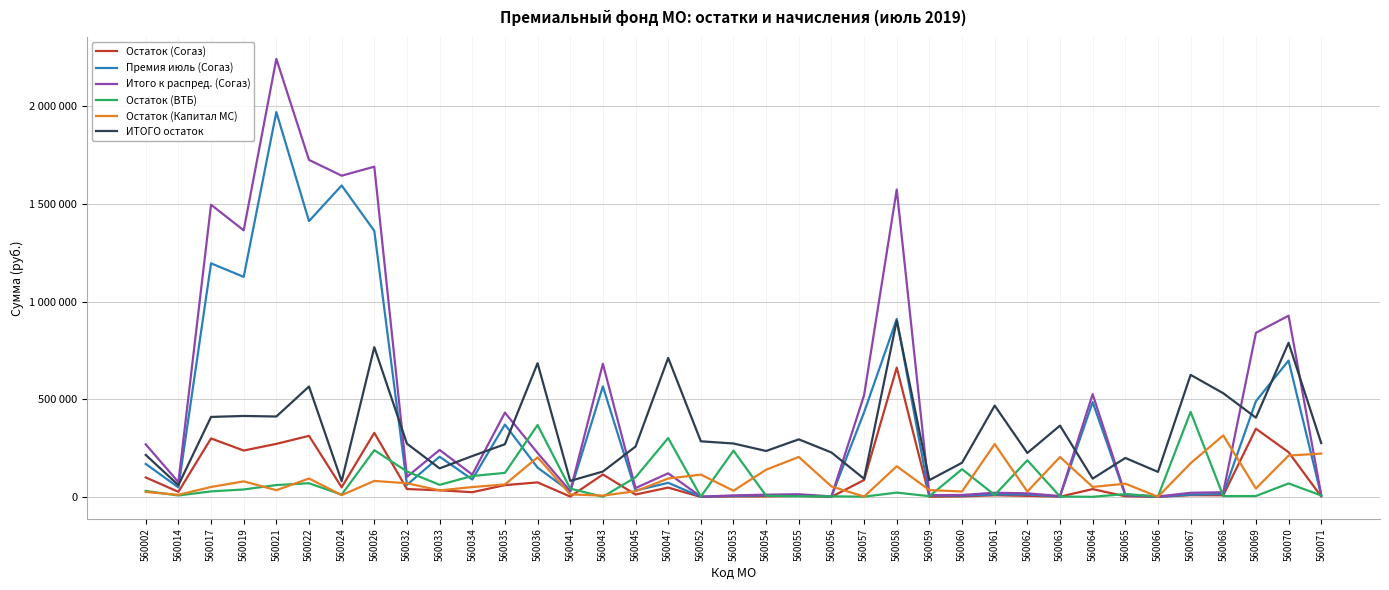

What is the difference between the Остаток (Капитал МС) values at 560067 and 560065?

104474